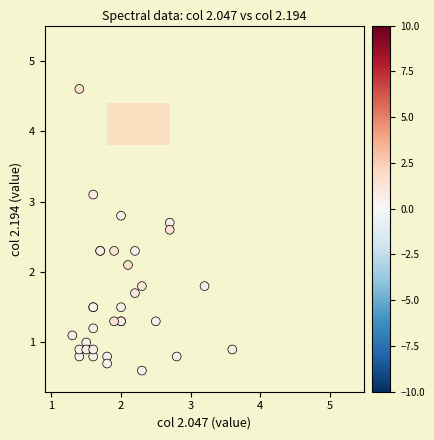

What Y value in the scatter plot is closest to 2?

2.1